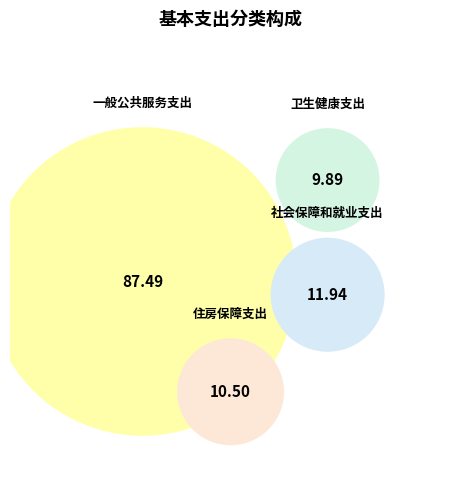

To the nearest percent, what percentage of the pie is 一般公共服务支出?

73%